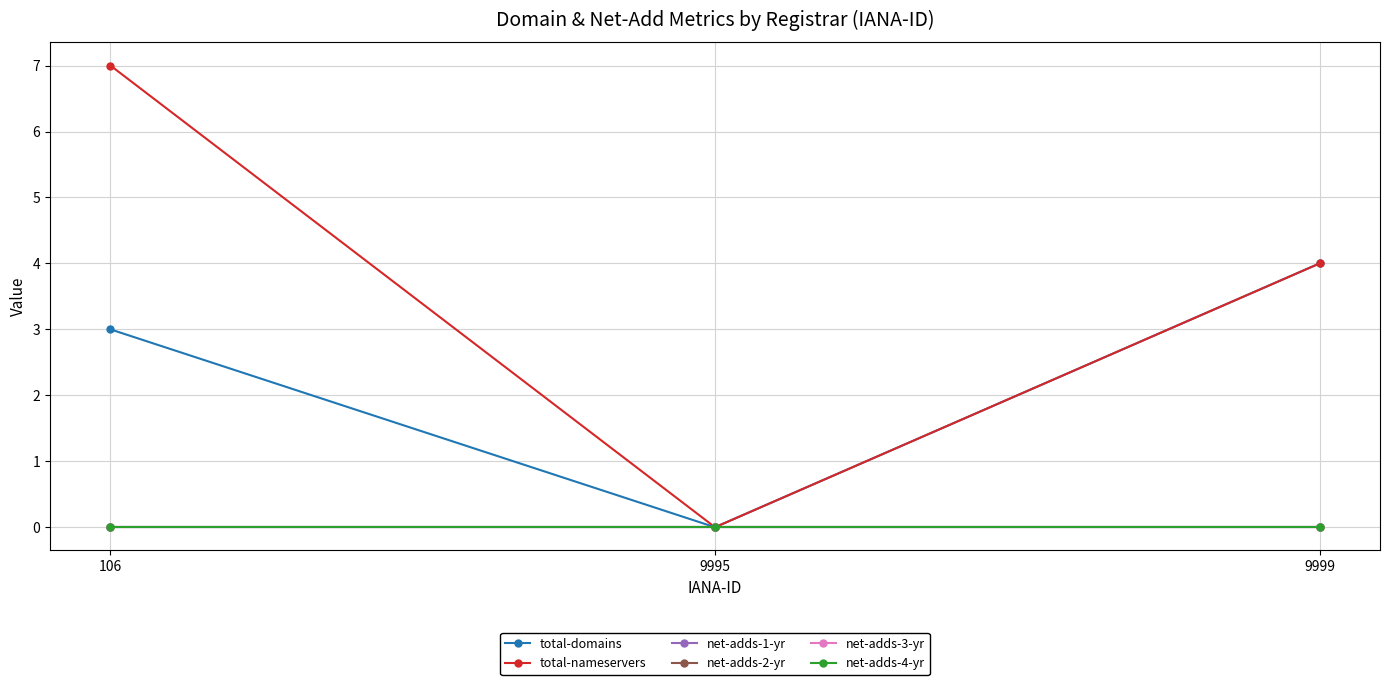

The value of total-nameservers at 106 is 11. True or false?

False